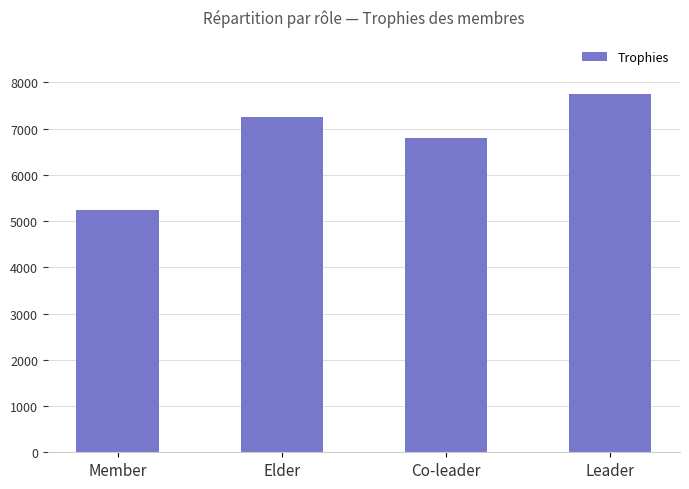

What is the difference between the maximum and minimum values?

2521